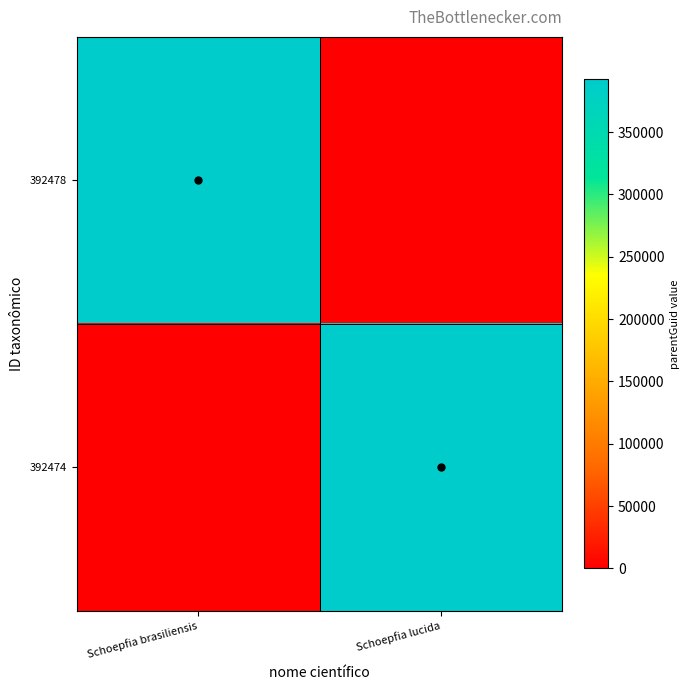

Reading left to right, list all the values displayed in this chart.

392478: Schoepfia brasiliensis=392349	Schoepfia lucida=0
392474: Schoepfia brasiliensis=0	Schoepfia lucida=392349